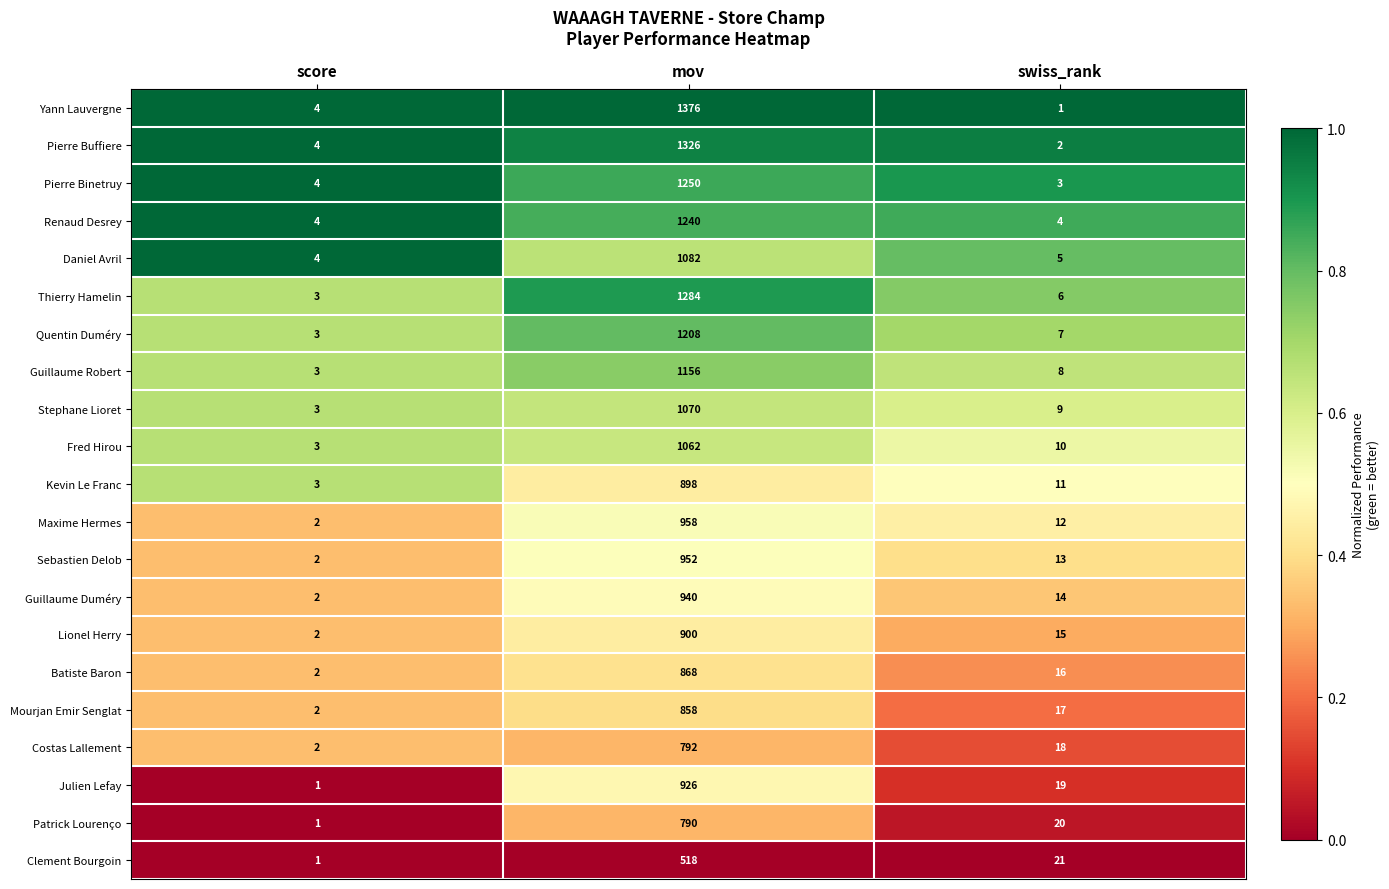

Rank the series by their maximum value, from lowest to highest.

Clement Bourgoin, Patrick Lourenço, Costas Lallement, Mourjan Emir Senglat, Batiste Baron, Kevin Le Franc, Lionel Herry, Julien Lefay, Guillaume Duméry, Sebastien Delob, Maxime Hermes, Fred Hirou, Stephane Lioret, Daniel Avril, Guillaume Robert, Quentin Duméry, Renaud Desrey, Pierre Binetruy, Thierry Hamelin, Pierre Buffiere, Yann Lauvergne